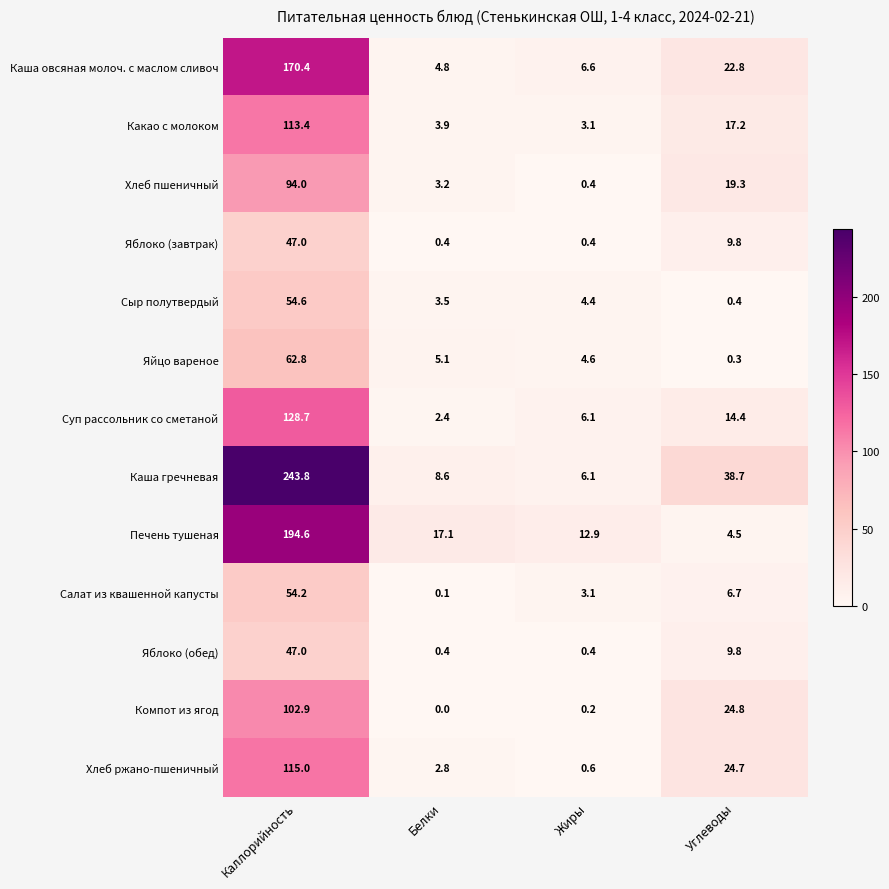

Count the number of categories in the chart.

4